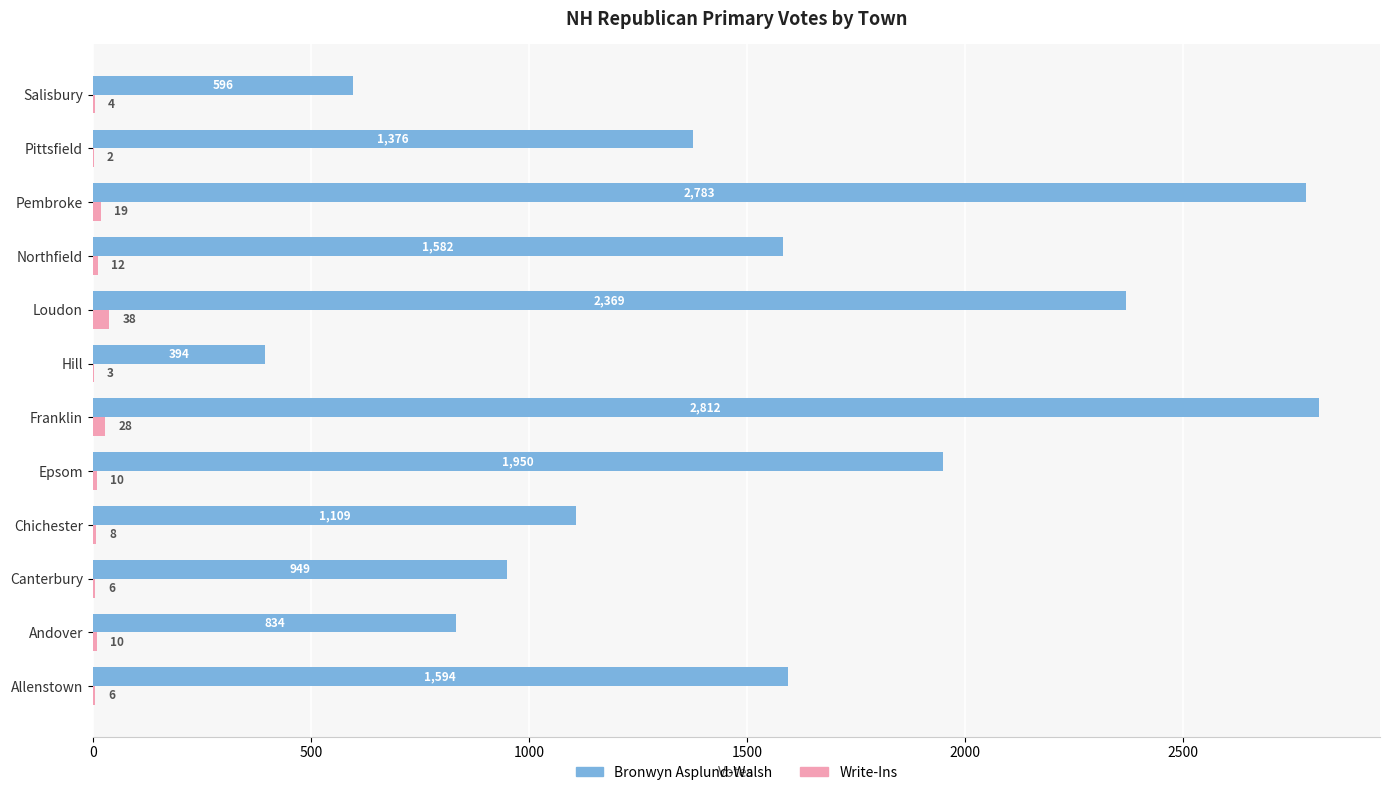

What is the approximate value of Bronwyn Asplund-Walsh at Andover, to the nearest 50?

850